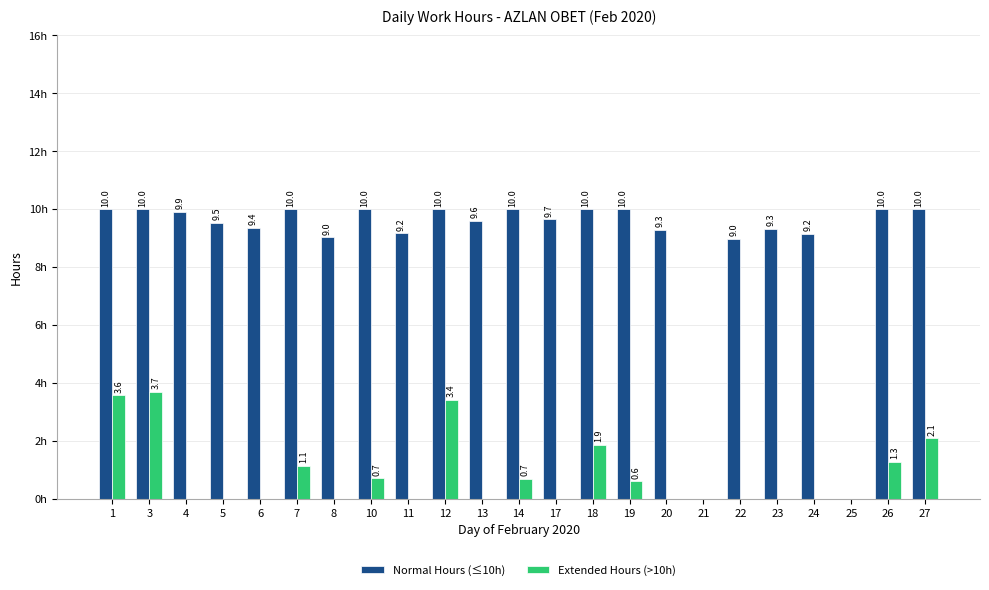

Which series has the largest total across all categories?

Normal Hours (≤10h)